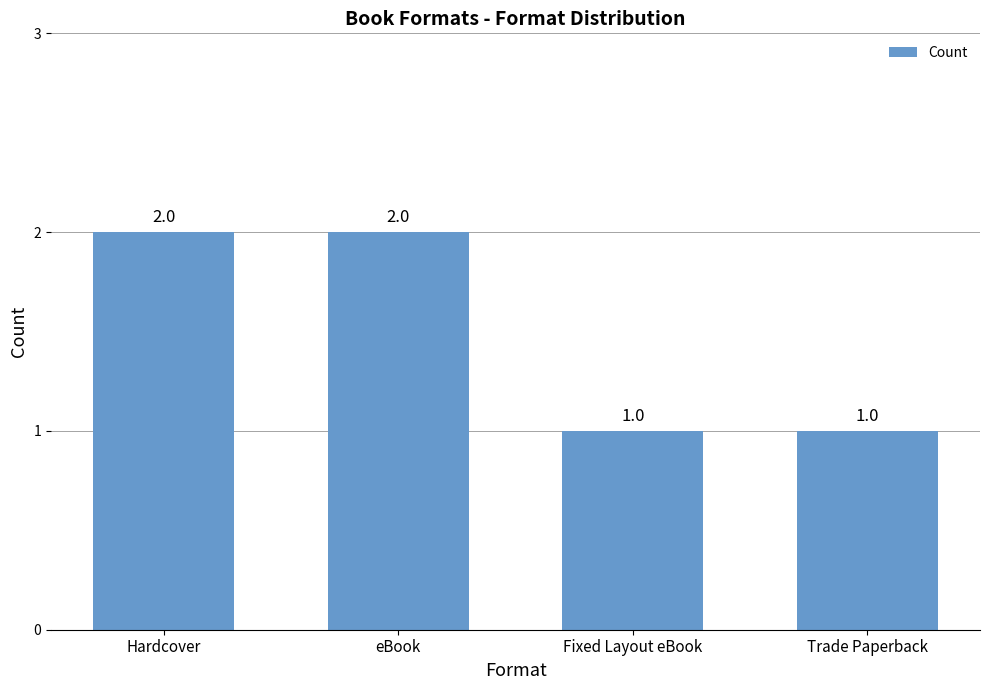

What is the difference between the maximum and minimum values?

1